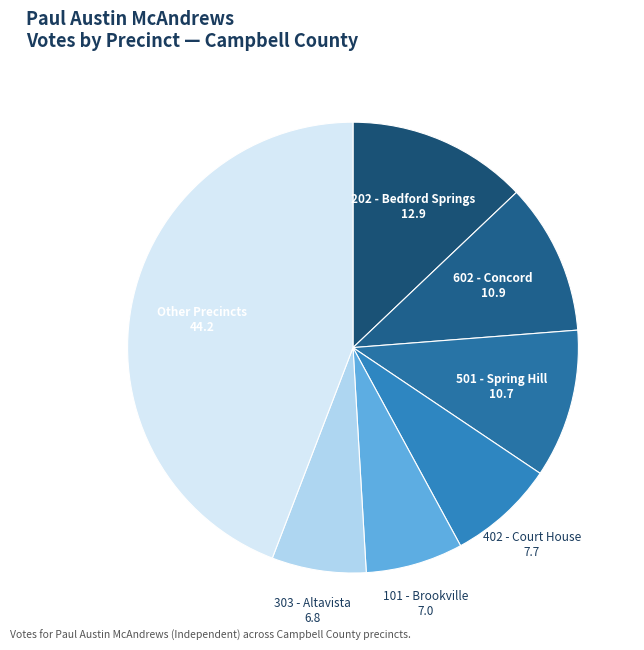

How many slices are in this pie chart?

7